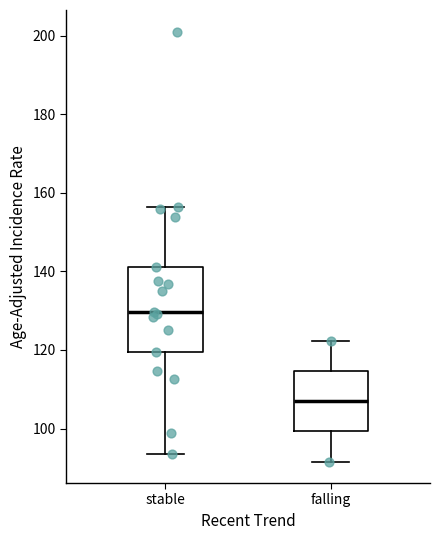

Reading left to right, transcribe this box plot: for each box, give where its median line is, the range the box spans, and where its two whiskers end, as read against the y-axis. The values are not printed on the chart, so give them approximately, as read against the axis.

stable: median 130, box 120 to 142, whiskers 94 to 156
falling: median 108, box 100 to 114, whiskers 92 to 122